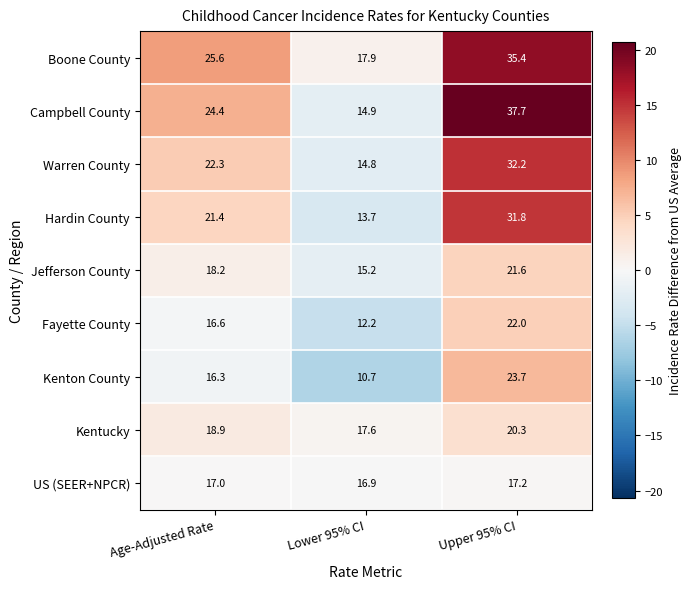

How many data points in US (SEER+NPCR) are less than 17?

1